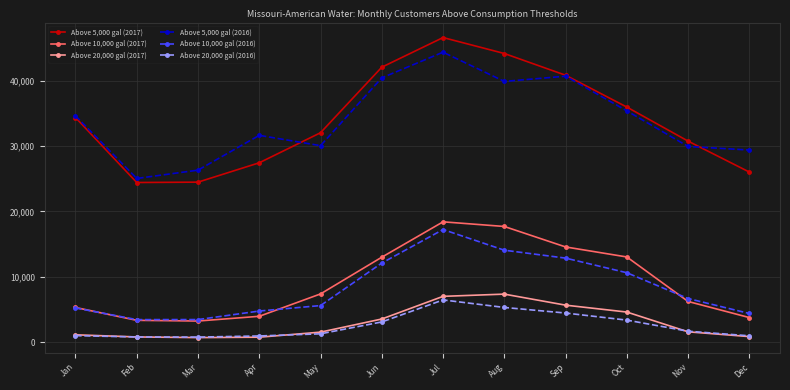

At which category does the chart reach its peak across all series?

Jul